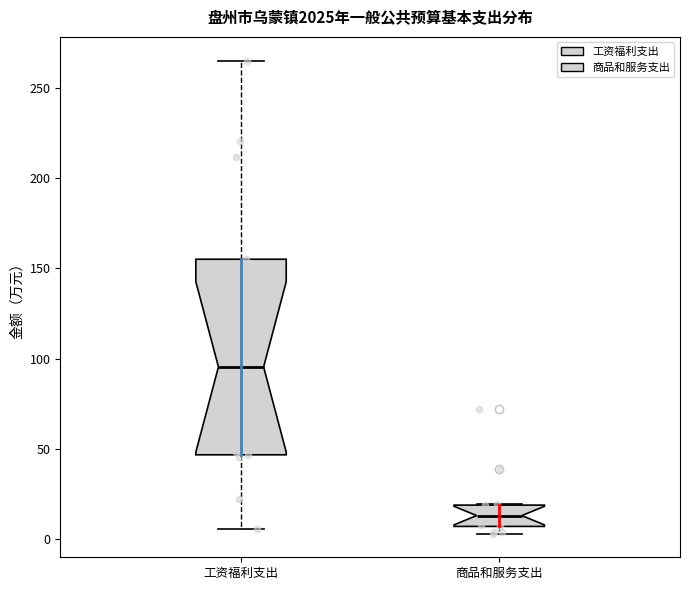

Reading left to right, transcribe this box plot: for each box, give where its median line is, the range the box spans, and where its two whiskers end, as read against the y-axis. The values are not printed on the chart, so give them approximately, as read against the axis.

工资福利支出: median 95, box 45 to 155, whiskers 5 to 265
商品和服务支出: median 15, box 5 to 20, whiskers 5 (just below the box's lower edge) to 20